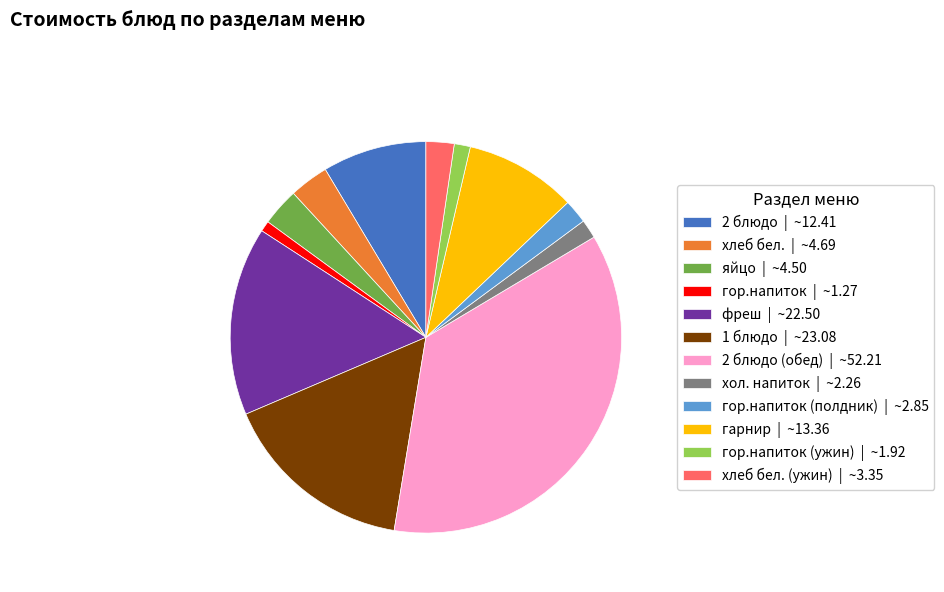

Does any single category account for the majority?

No